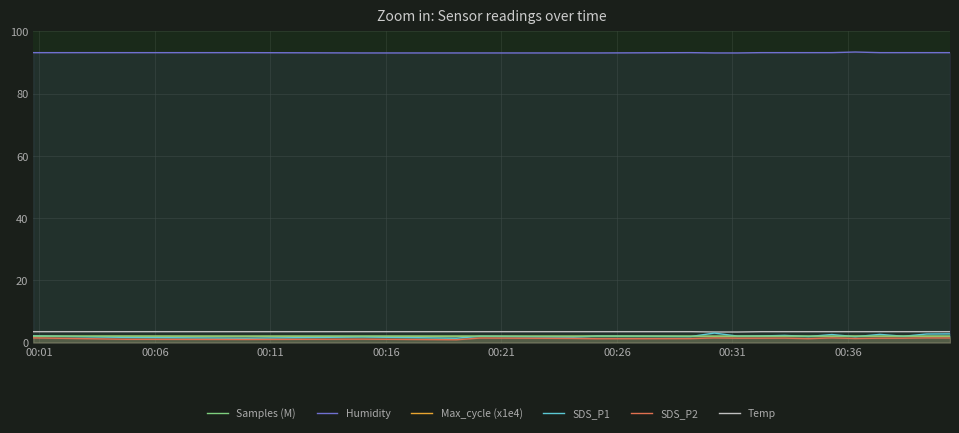

True or false: Humidity and Max_cycle (x1e4) cross at least once.

False